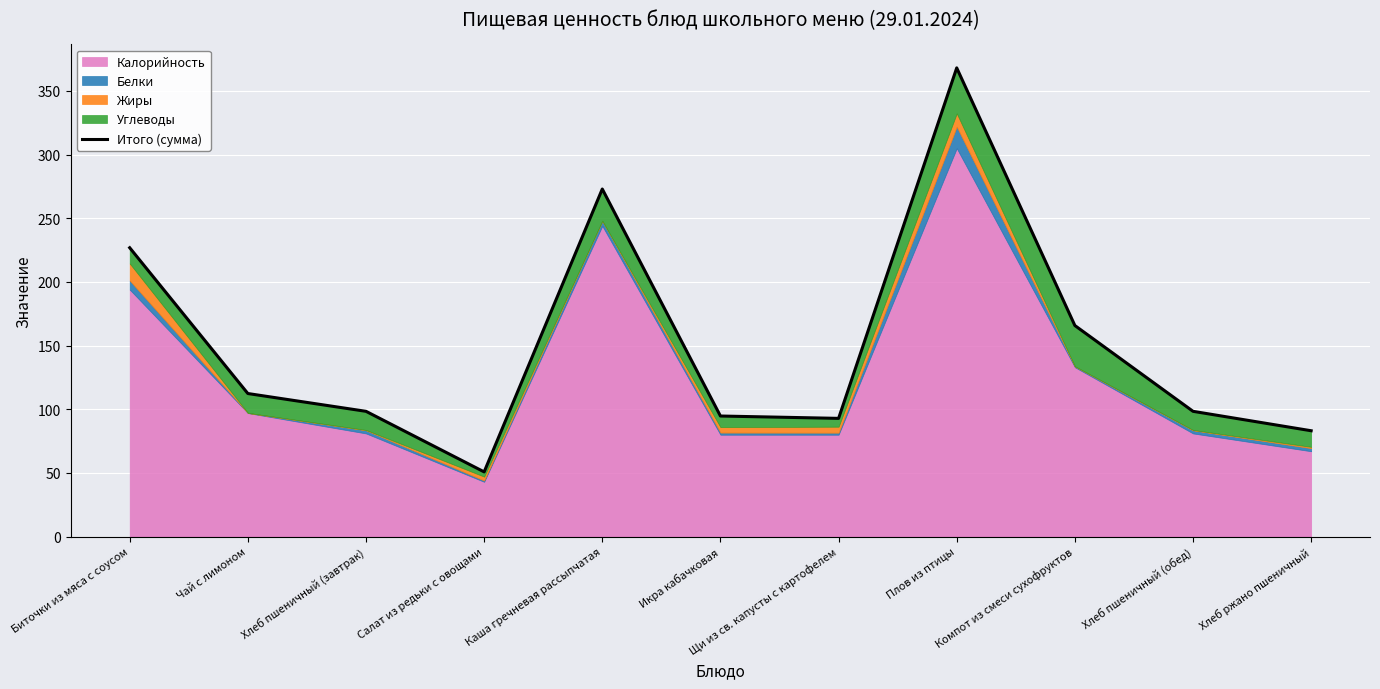

Is it true that the value at Щи из св. капусты с картофелем is 39.7?

False